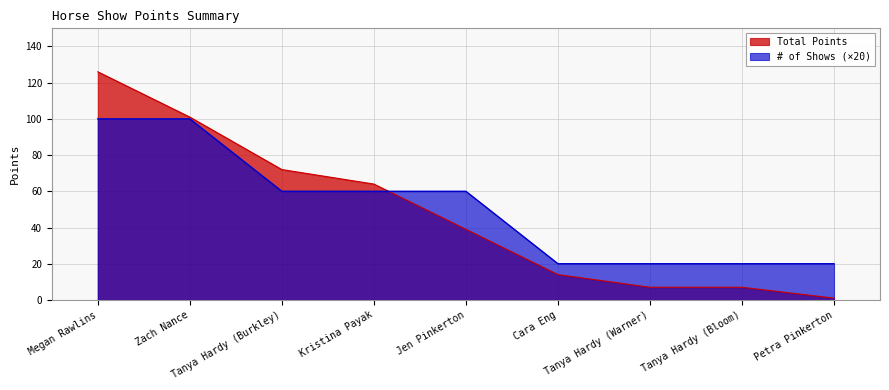

What is the value of the Total Points point at the 1st from the left?

126